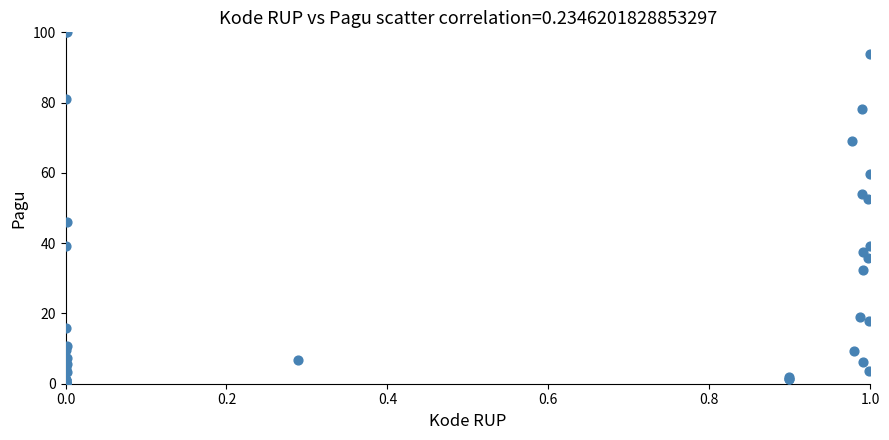

What Y value in the scatter plot is closest to 50?

52.6